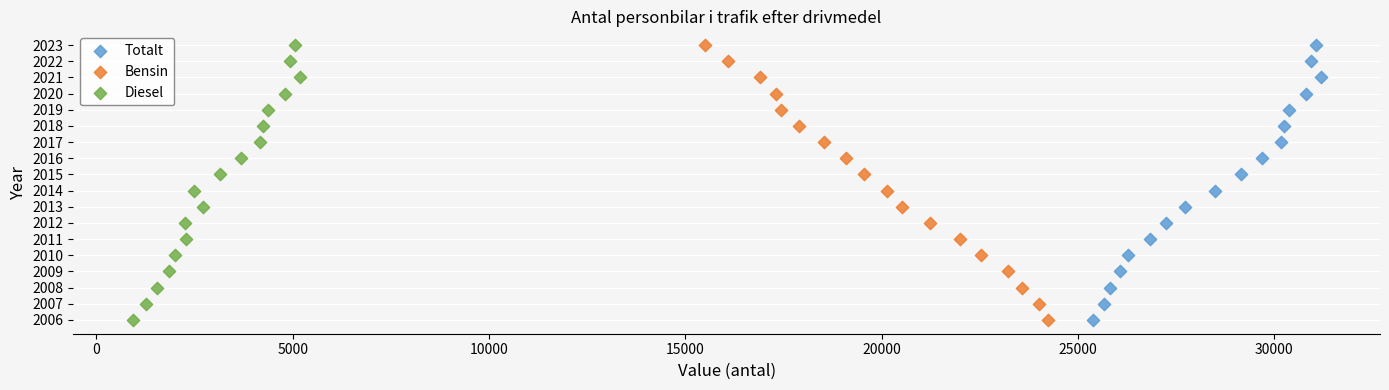

What are all the series names shown in the legend?

Totalt, Bensin, Diesel